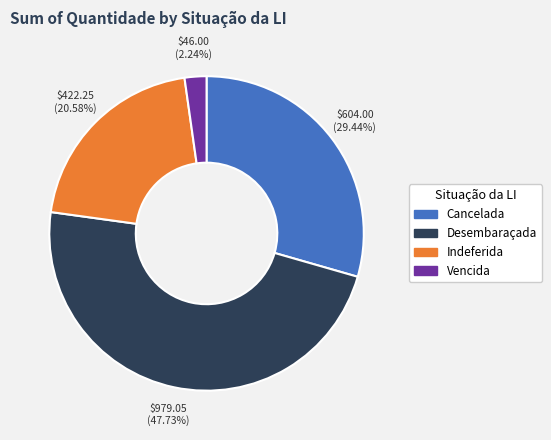

Which category has the smallest portion of the pie?

Vencida